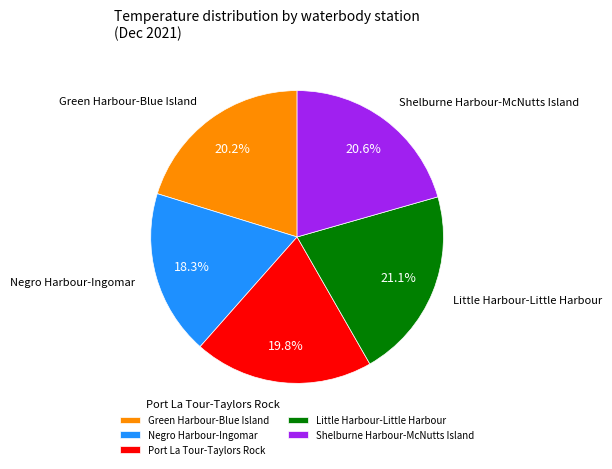

Which category has the biggest portion of the pie?

Little Harbour-Little Harbour